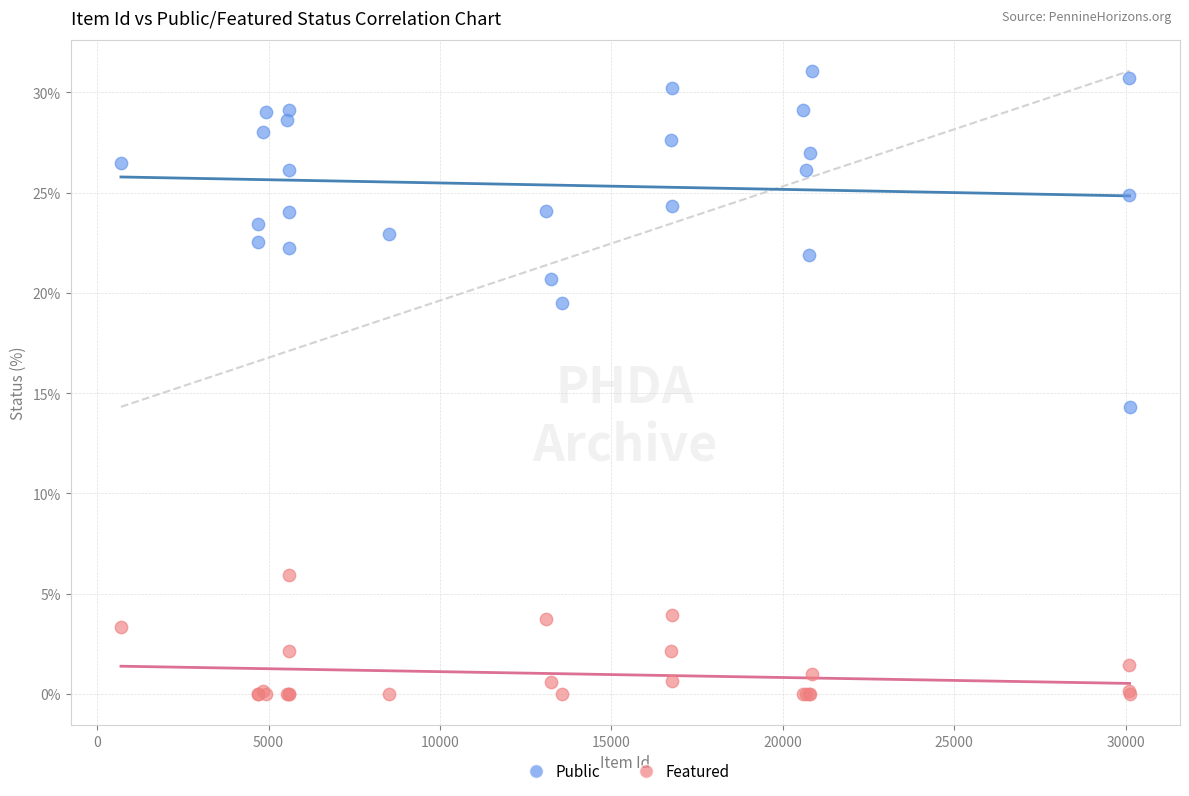

Across all series, what Y value is closest to 15?

14.3